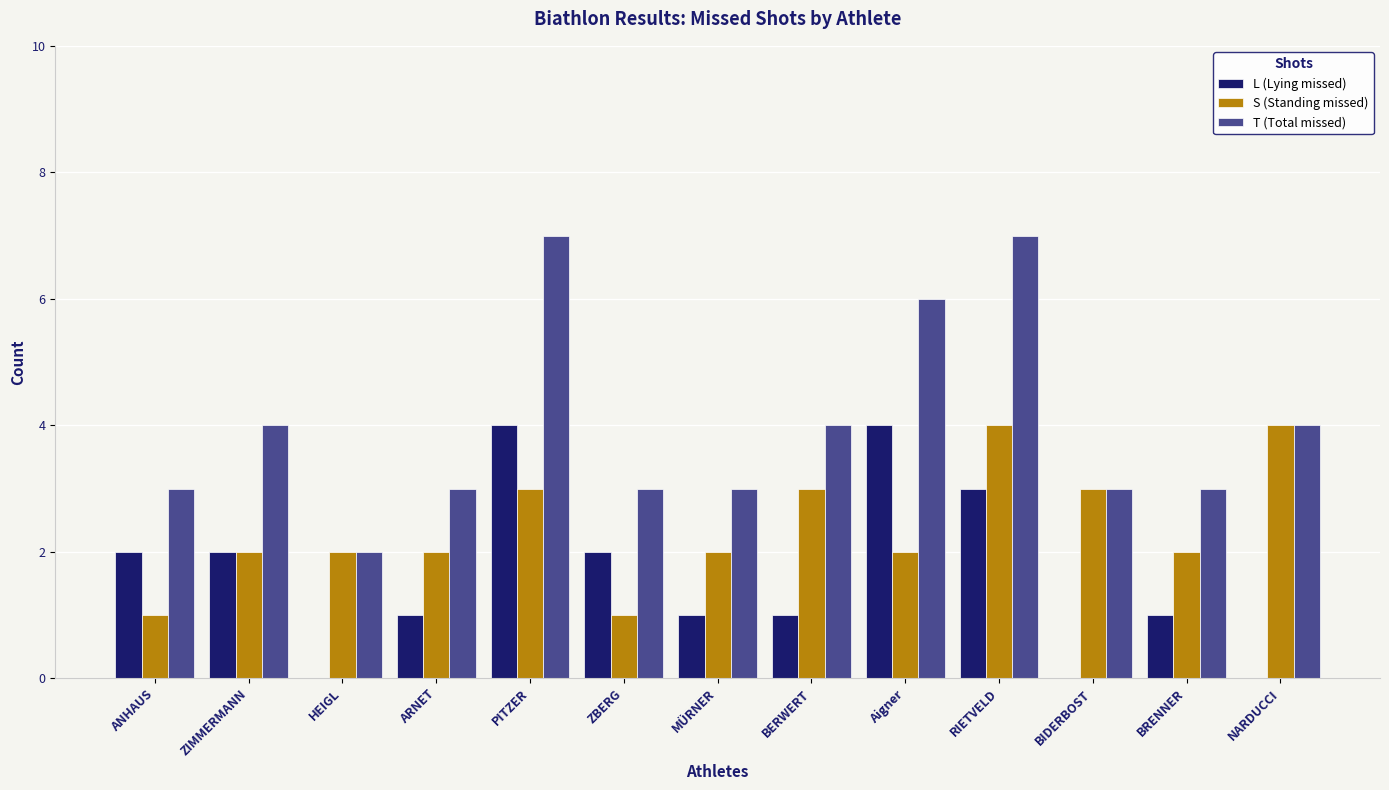

Which series has the largest total across all categories?

T (Total missed)